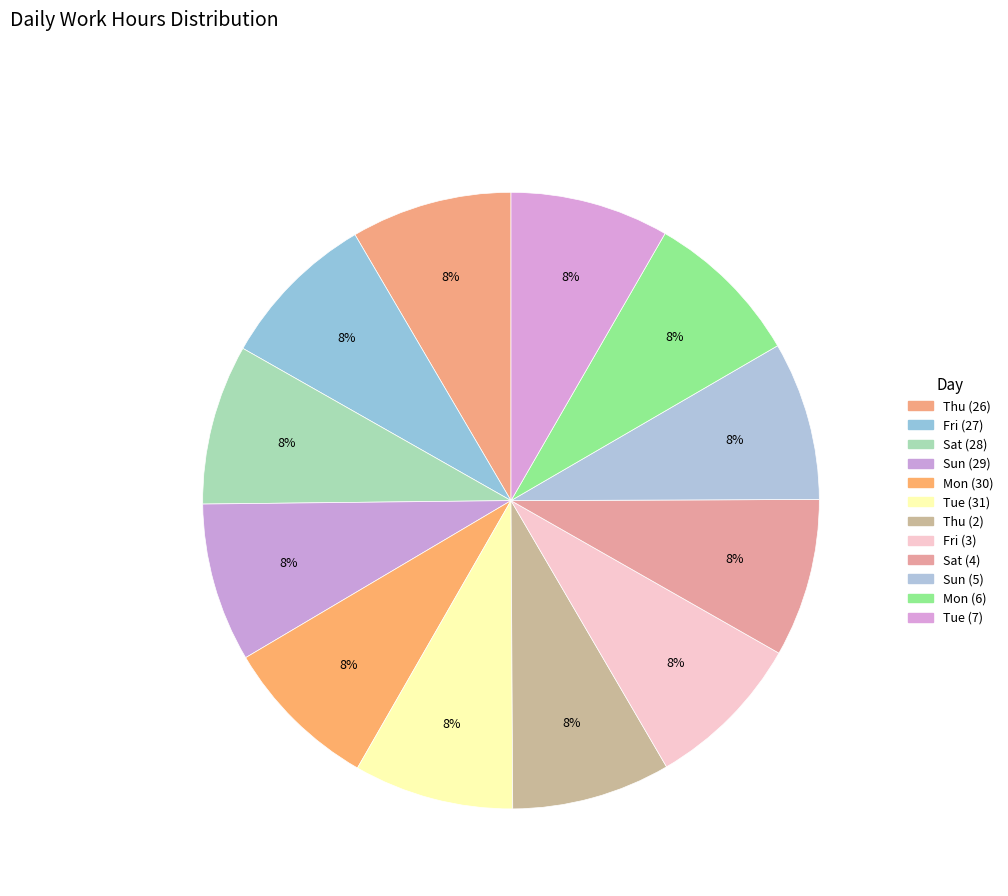

Does Tue (31) account for over 50% of the chart?

No